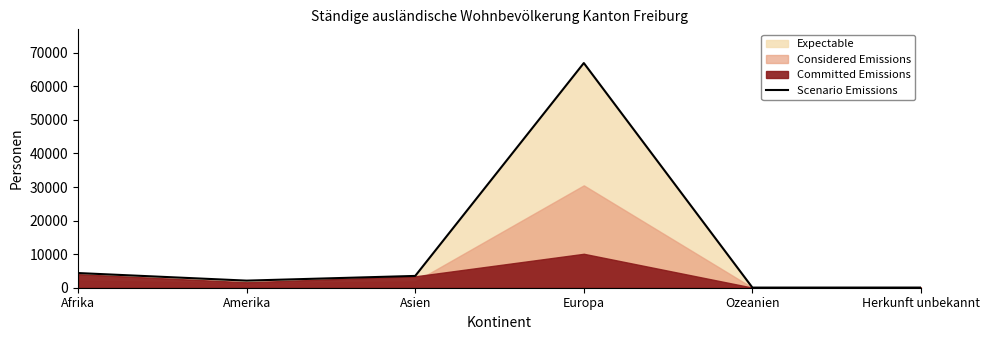

What position from the right is Europa?

3